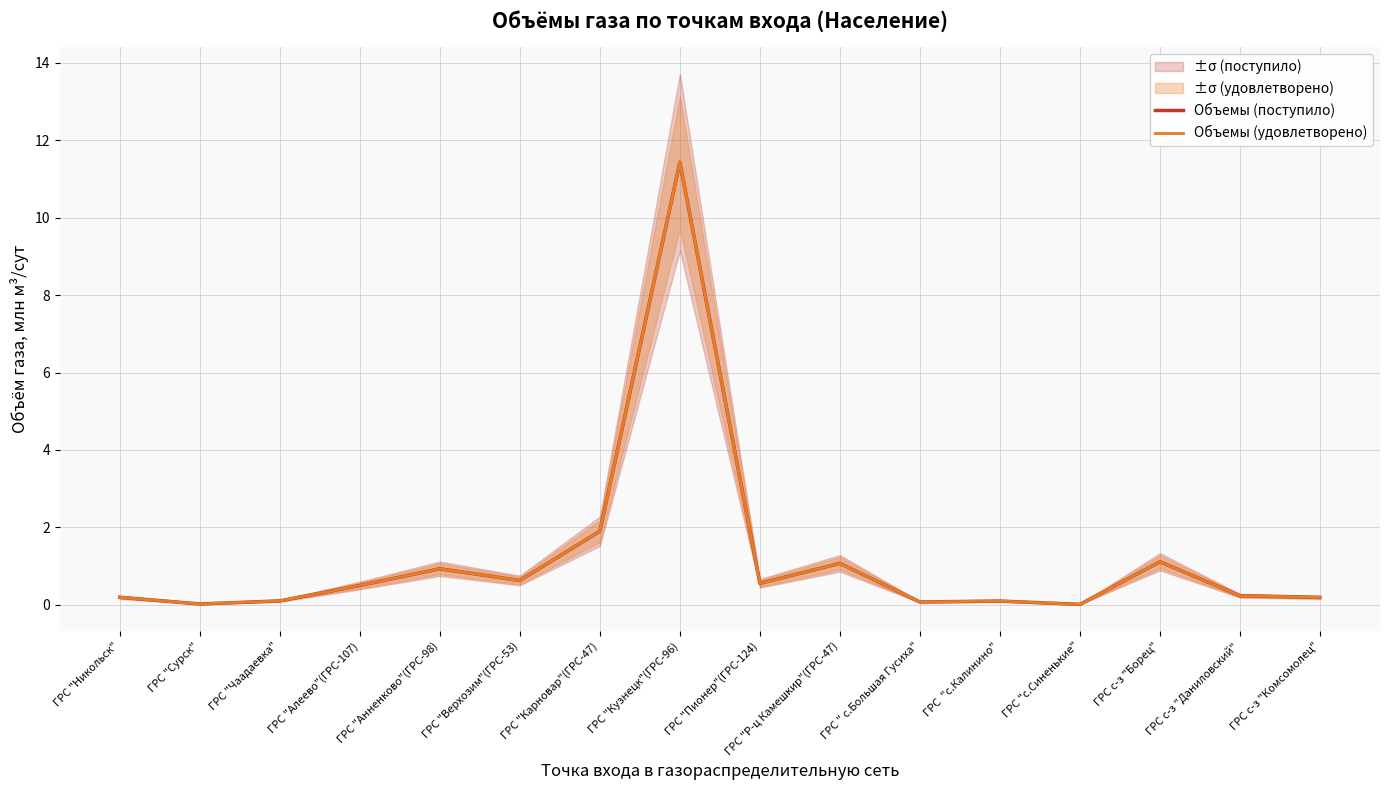

What is the difference between the Объемы (поступило) values at ГРС  "с.Калинино" and ГРС "Никольск"?

0.1